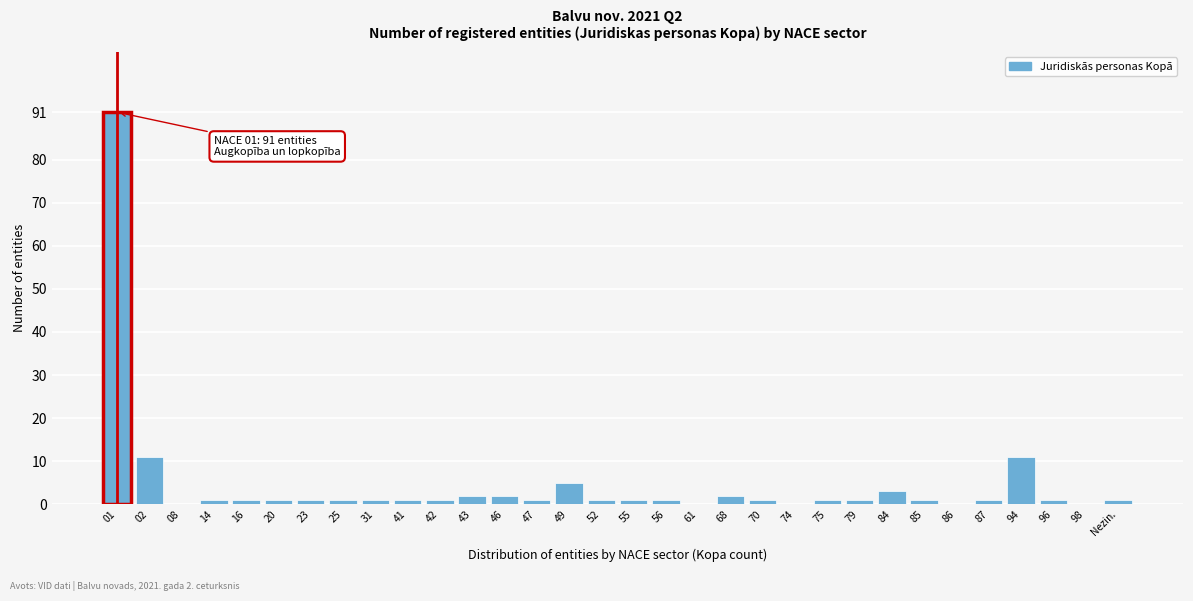

Which has a higher value, 74 or 49?

49